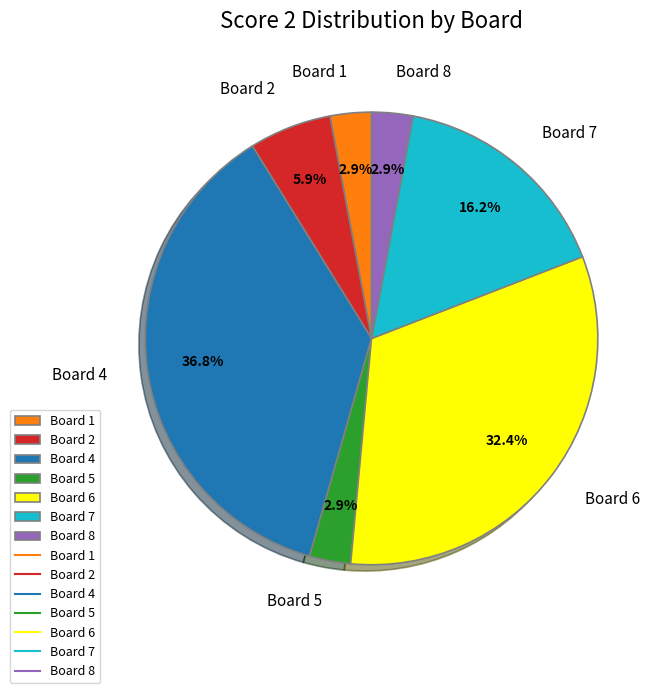

Between Board 1 and Board 6, which is larger?

Board 6